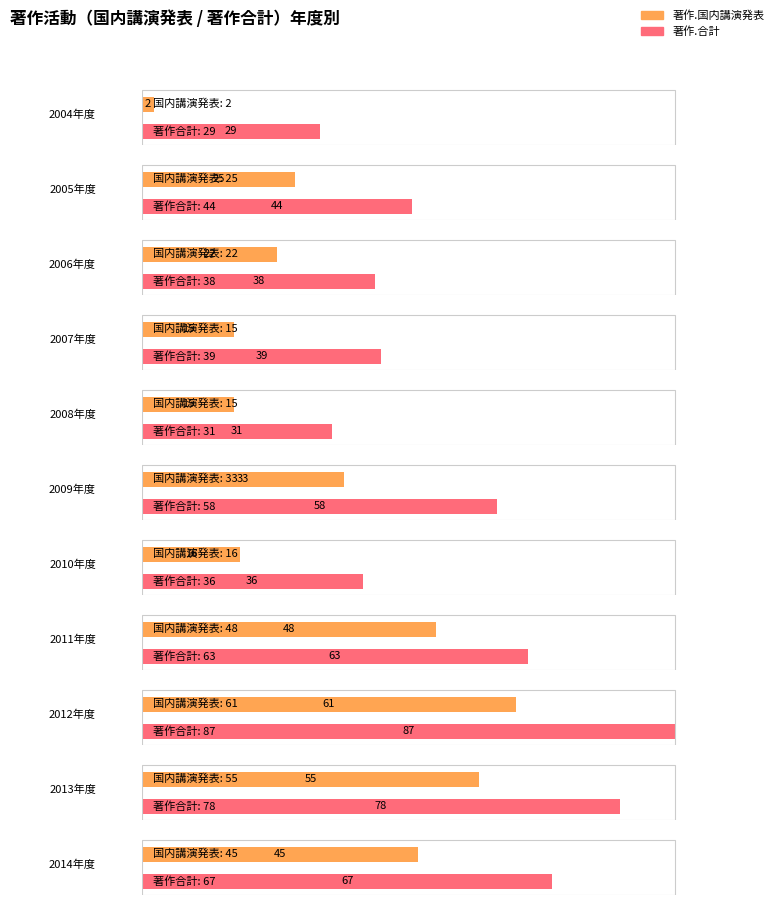

What is the sum of the 著作.国内講演発表 values at 2005年度 and 2011年度?

73